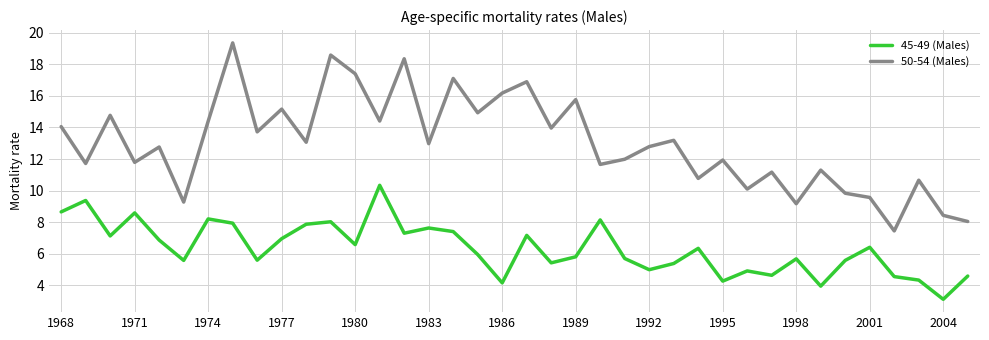

True or false: 45-49 (Males) and 50-54 (Males) cross at least once.

False